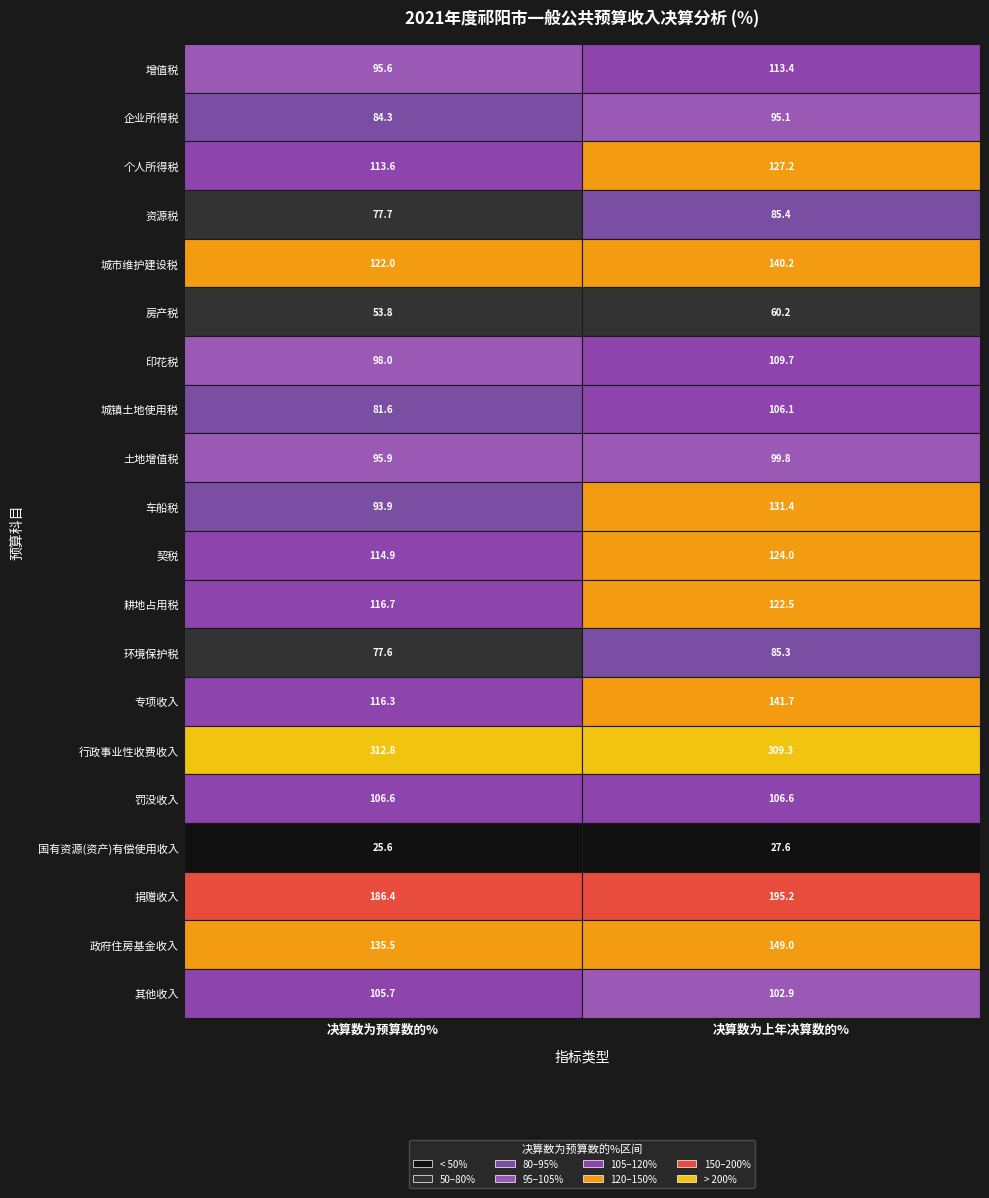

Reading left to right, extract all data points from this chart.

增值税: 增值税=95.6	企业所得税=113.4
企业所得税: 增值税=84.3	企业所得税=95.1
个人所得税: 增值税=113.6	企业所得税=127.2
资源税: 增值税=77.7	企业所得税=85.4
城市维护建设税: 增值税=122.0	企业所得税=140.2
房产税: 增值税=53.8	企业所得税=60.2
印花税: 增值税=98.0	企业所得税=109.7
城镇土地使用税: 增值税=81.6	企业所得税=106.1
土地增值税: 增值税=95.9	企业所得税=99.8
车船税: 增值税=93.9	企业所得税=131.4
契税: 增值税=114.9	企业所得税=124.0
耕地占用税: 增值税=116.7	企业所得税=122.5
环境保护税: 增值税=77.6	企业所得税=85.3
专项收入: 增值税=116.3	企业所得税=141.7
行政事业性收费收入: 增值税=312.8	企业所得税=309.3
罚没收入: 增值税=106.6	企业所得税=106.6
国有资源(资产)有偿使用收入: 增值税=25.6	企业所得税=27.6
捐赠收入: 增值税=186.4	企业所得税=195.2
政府住房基金收入: 增值税=135.5	企业所得税=149.0
其他收入: 增值税=105.7	企业所得税=102.9